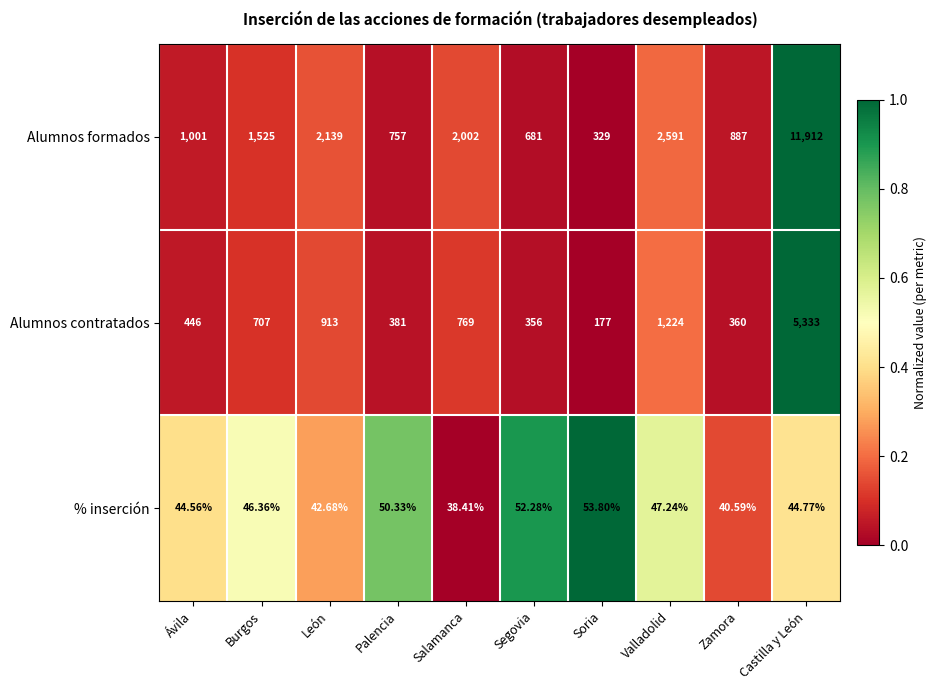

Rank the series at Zamora from highest to lowest value.

Alumnos formados, Alumnos contratados, % inserción